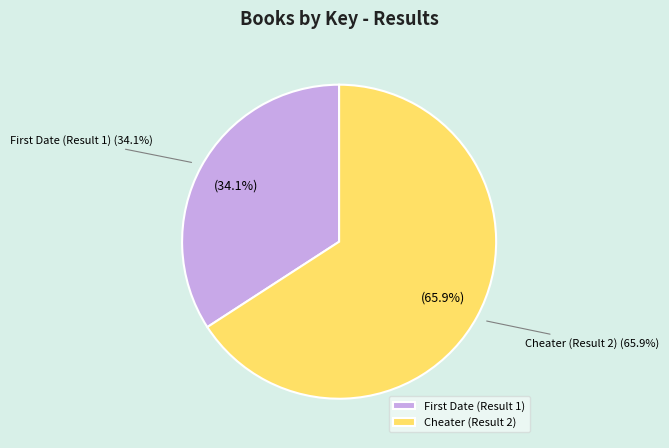

Which category has the smallest portion of the pie?

First Date (Result 1)